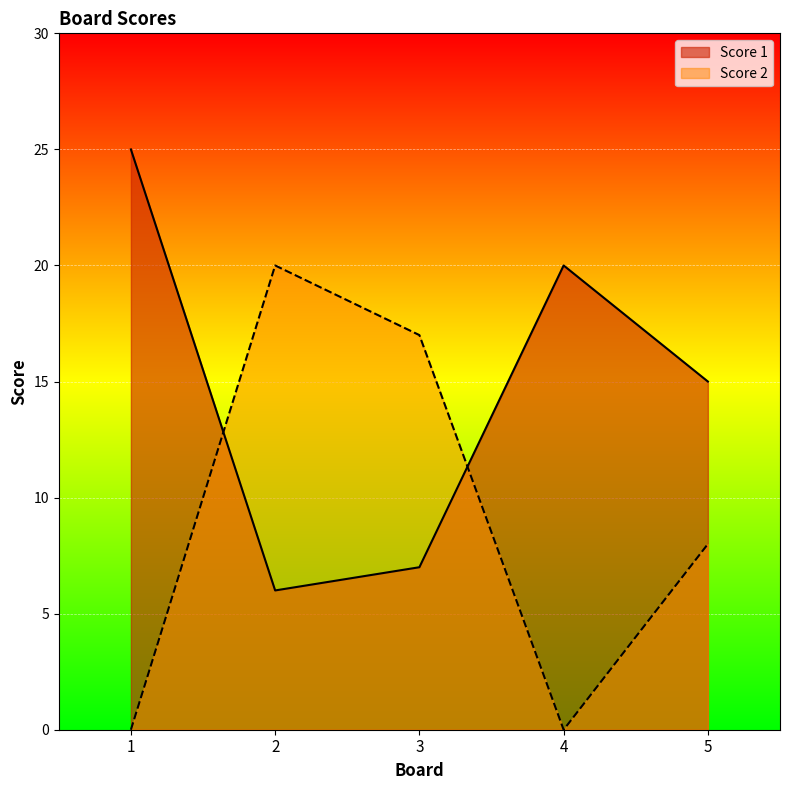

What are all the series names shown in the legend?

Score 1, Score 2